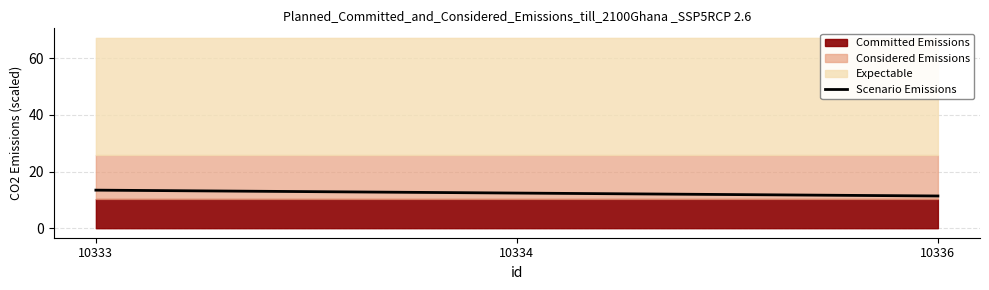

Approximately how many times larger is the value at 10334 compared to 10333?

0.9